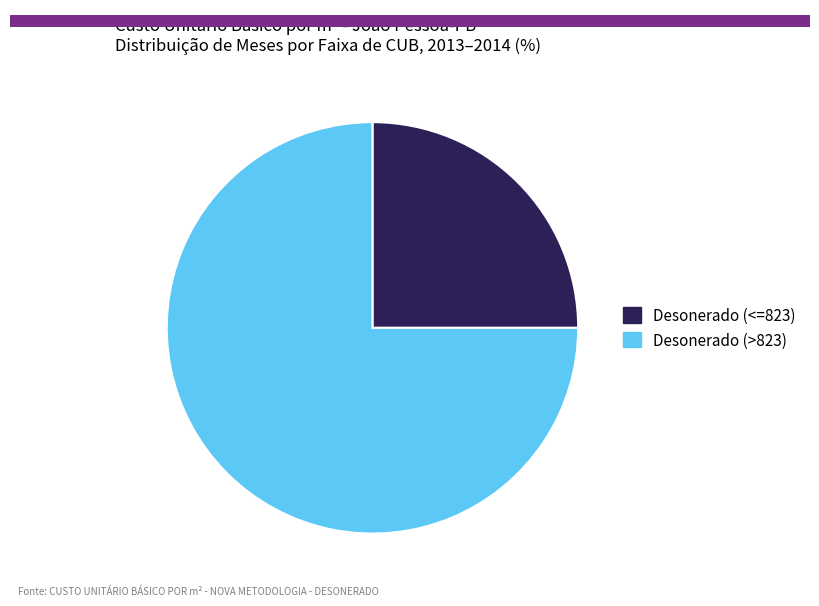

Is there any slice that represents more than half of the pie?

Yes